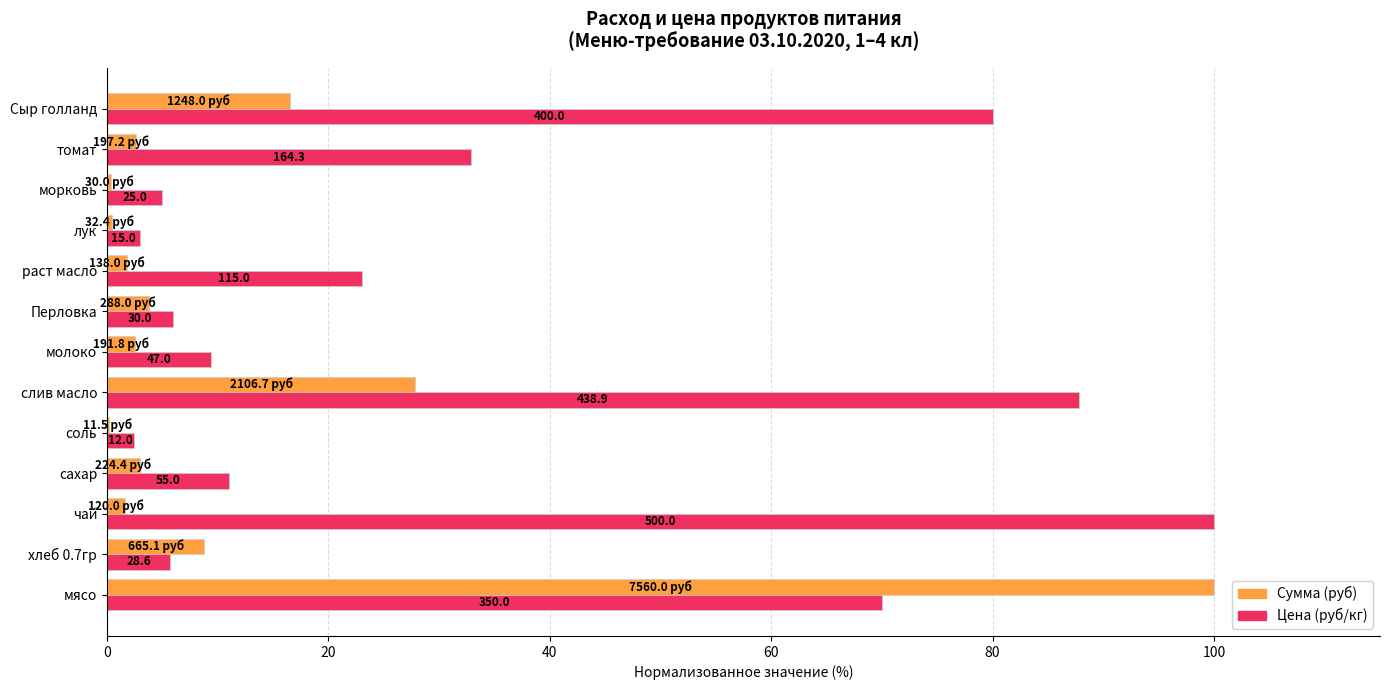

What are all the series names shown in the legend?

Сумма (руб), Цена (руб/кг)